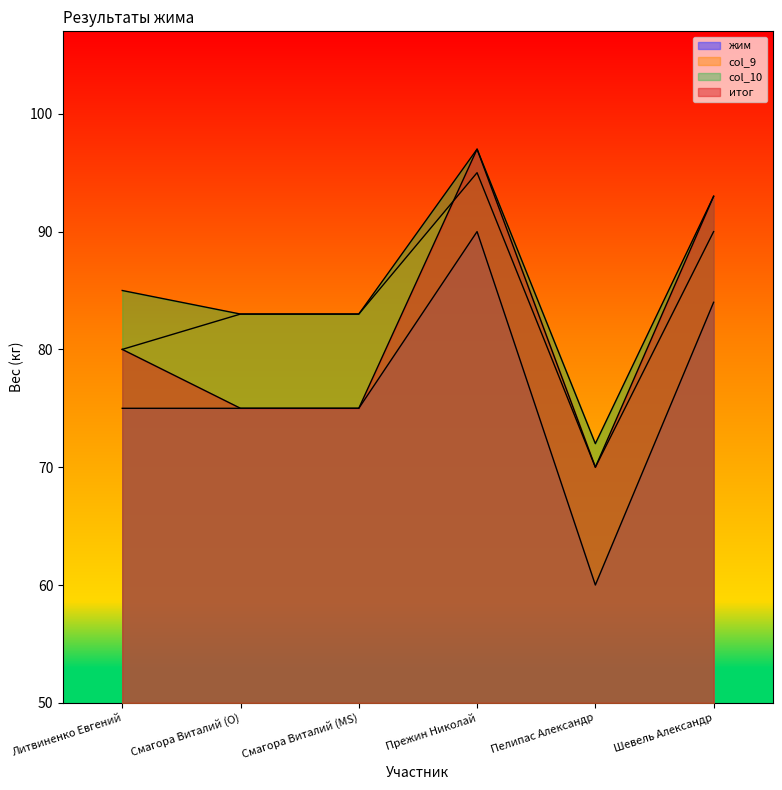

Rank the series at Прежин Николай from lowest to highest value.

жим, col_9, col_10, итог